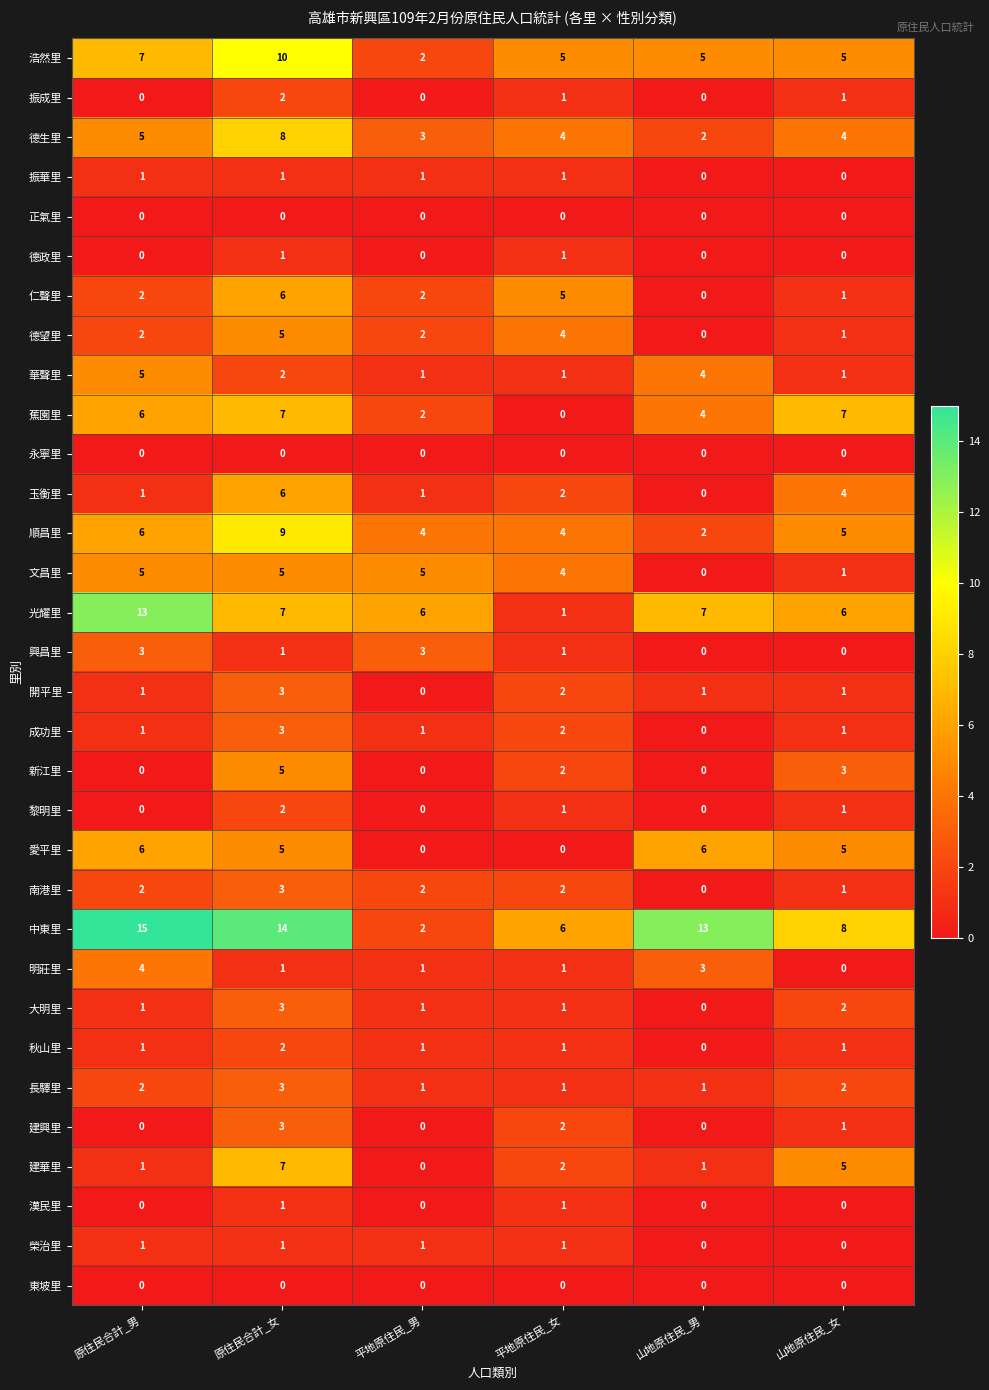

How many values in the 成功里 series are below 1?

1